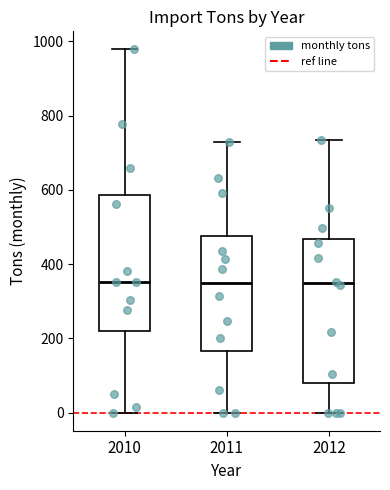

Reading left to right, read every box against the y-axis: the position of its median line, the range the box covers, and the ends of its whiskers. The values are not printed on the chart, so give them approximately, as read against the axis.

2010: median 360, box 220 to 580, whiskers 0 to 980
2011: median 340, box 160 to 480, whiskers 0 to 740
2012: median 340, box 80 to 460, whiskers 0 to 740